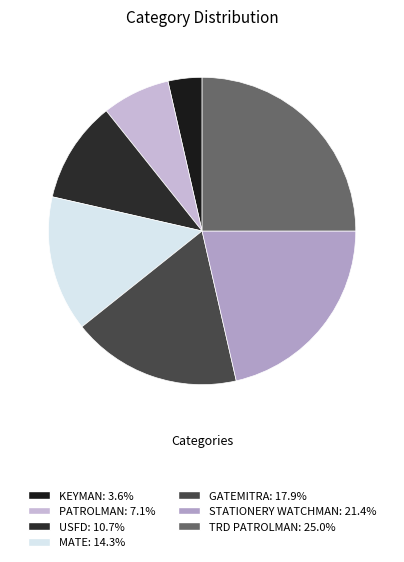

How many slices are in this pie chart?

7